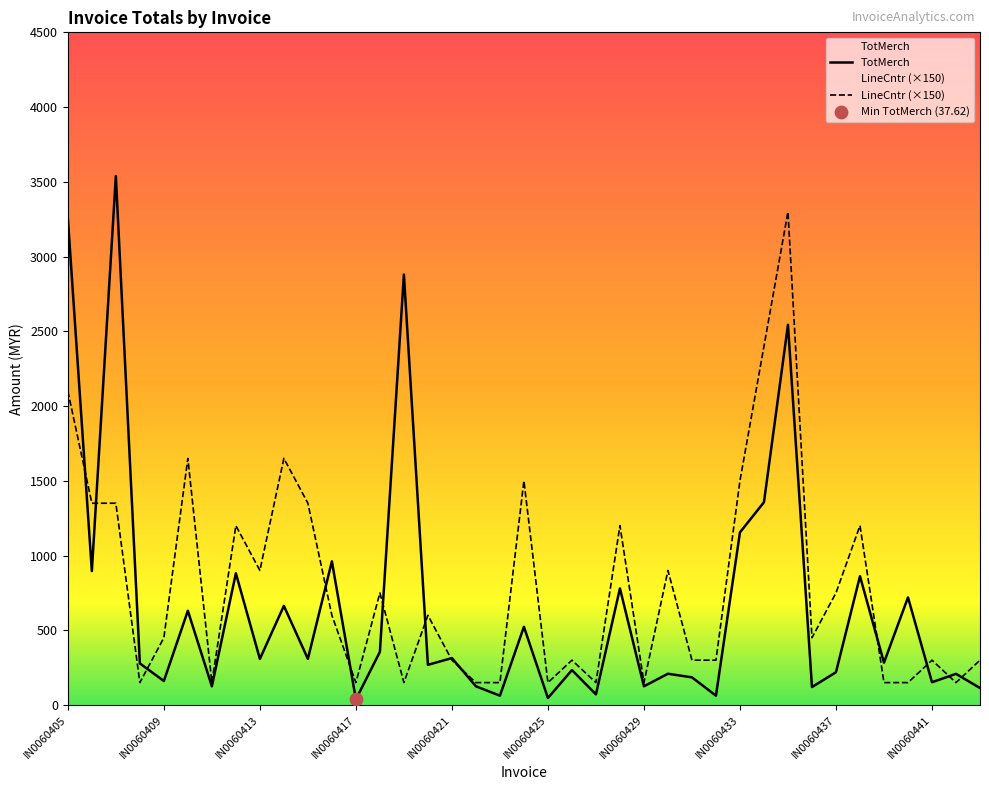

Which series reaches the maximum Y coordinate?

TotMerch